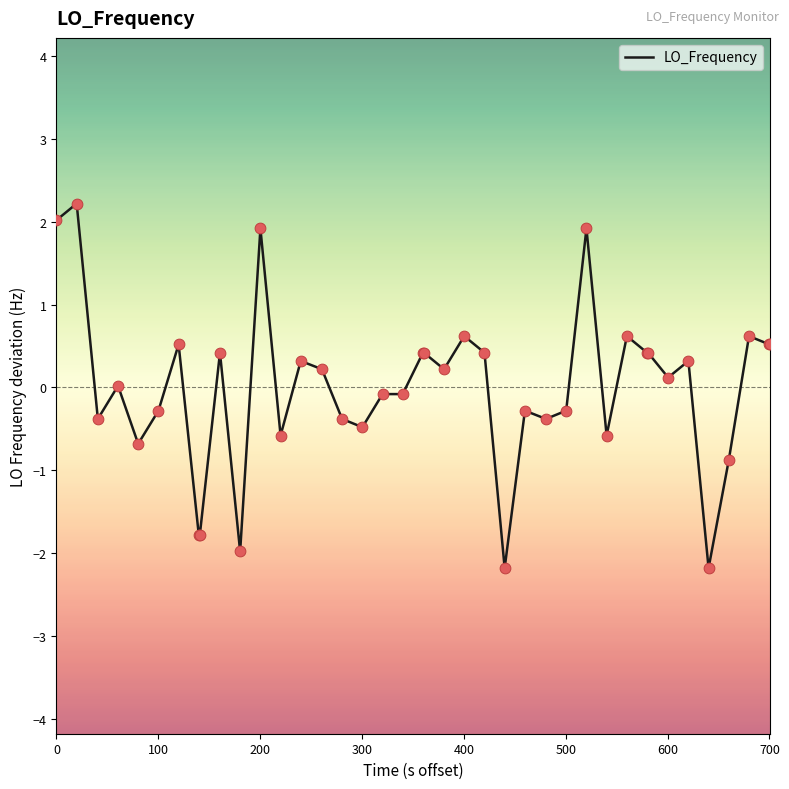

What is the difference between the maximum and minimum values?

4.4